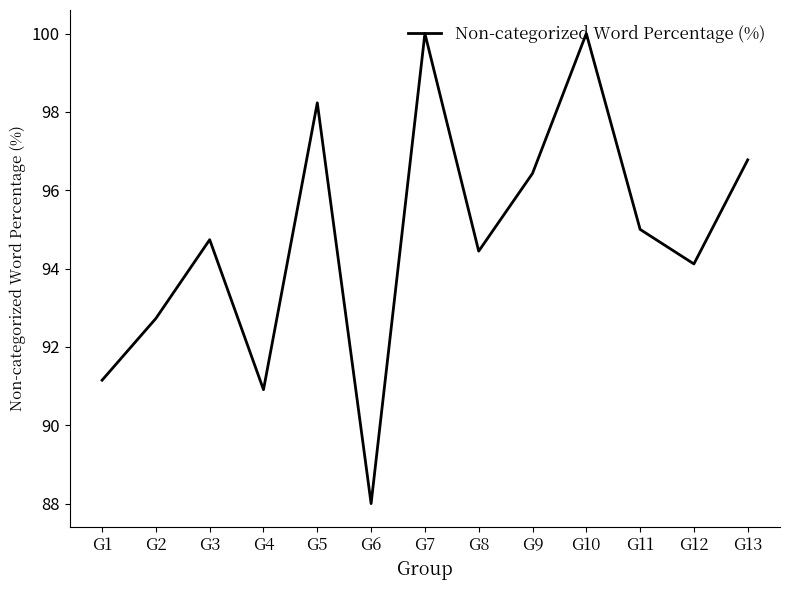

Which category has the lowest value across all series?

G6